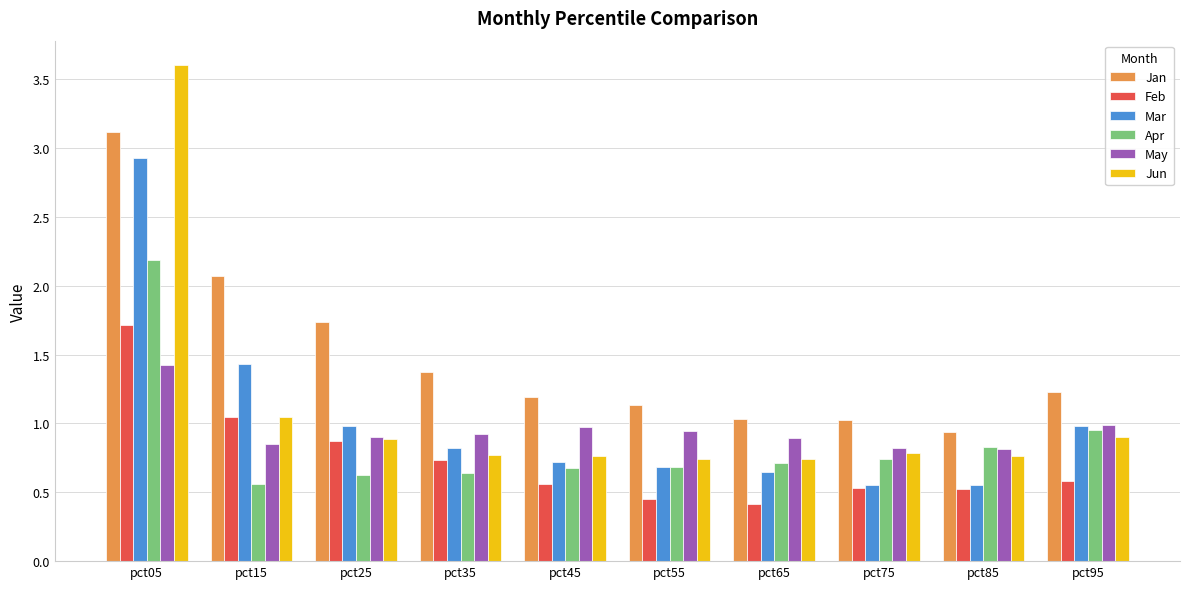

List the series in order of their peak value, lowest first.

May, Feb, Apr, Mar, Jan, Jun